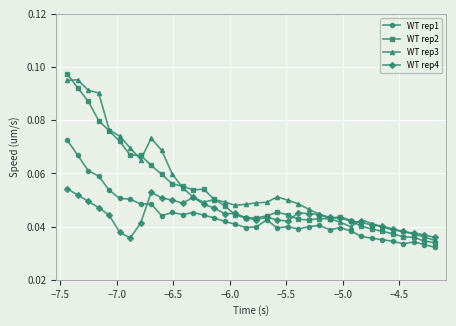

After their last crossing, which series has the higher values: WT rep4 or WT rep1?

WT rep4